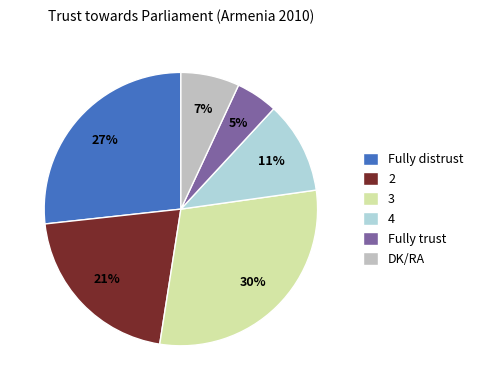

What is the ratio of the value at Fully distrust to the value at 3?

0.9